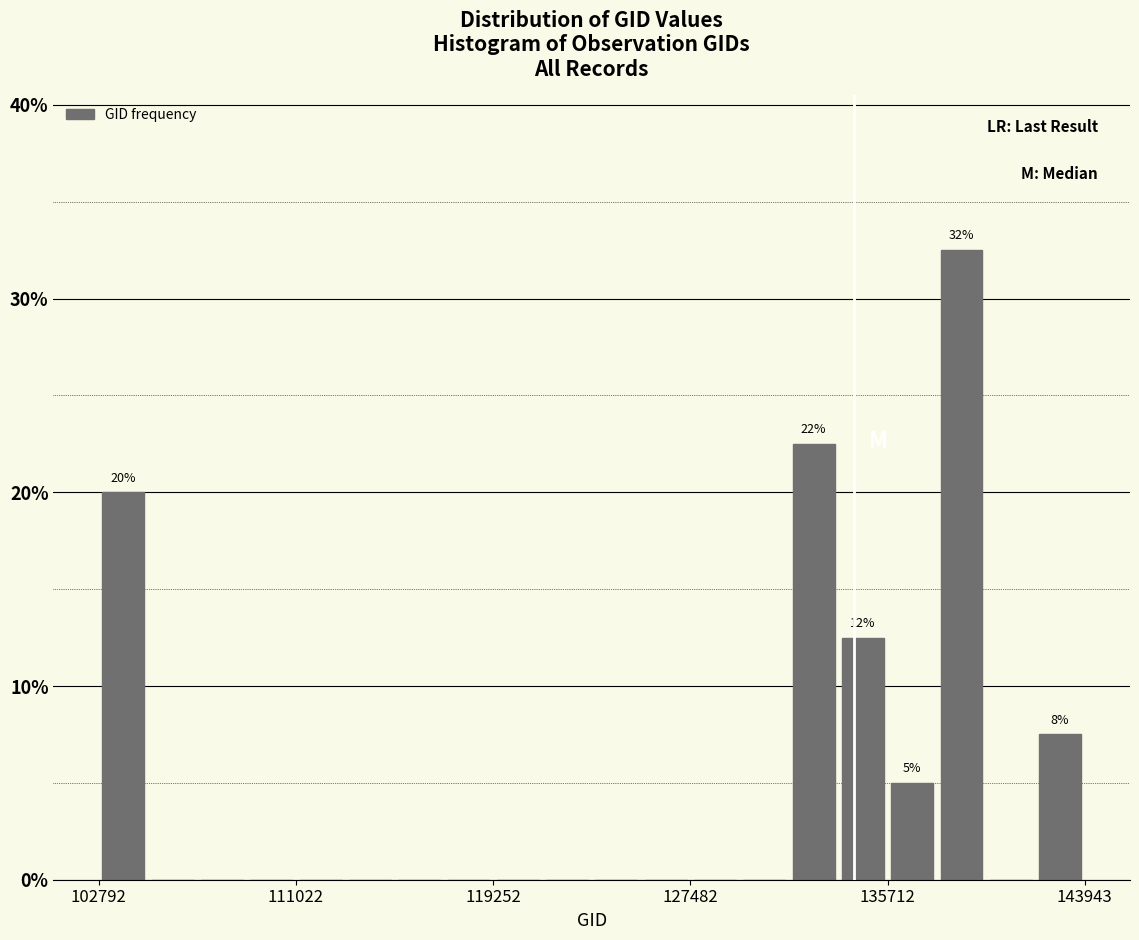

Around what value on the x-axis is the tallest bar? Give the approximate position of its centre, as read against the axis.

139000